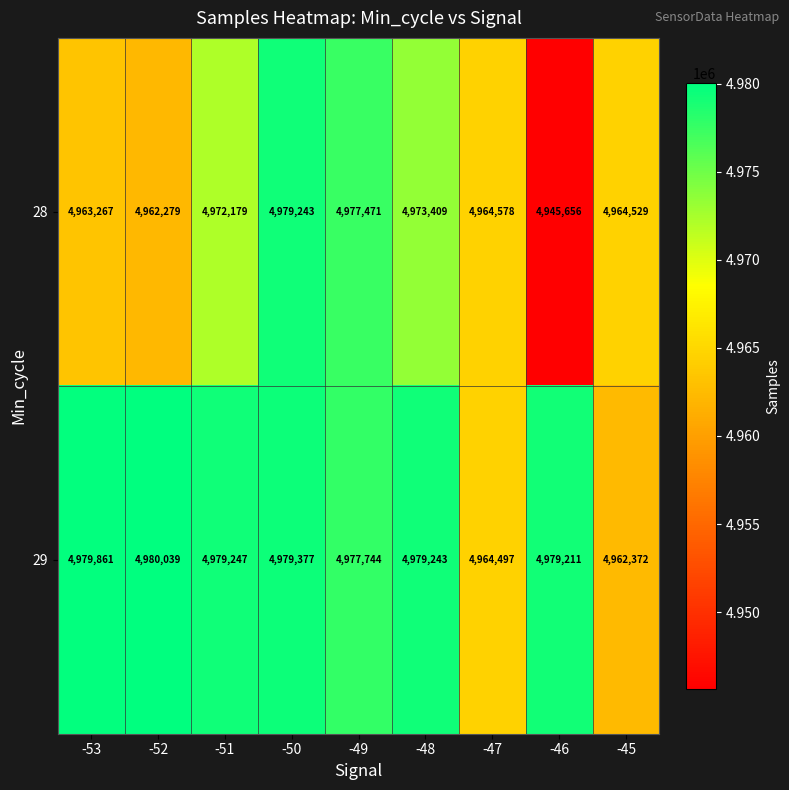

True or false: 29 has a value of 4979211 at -46.

True